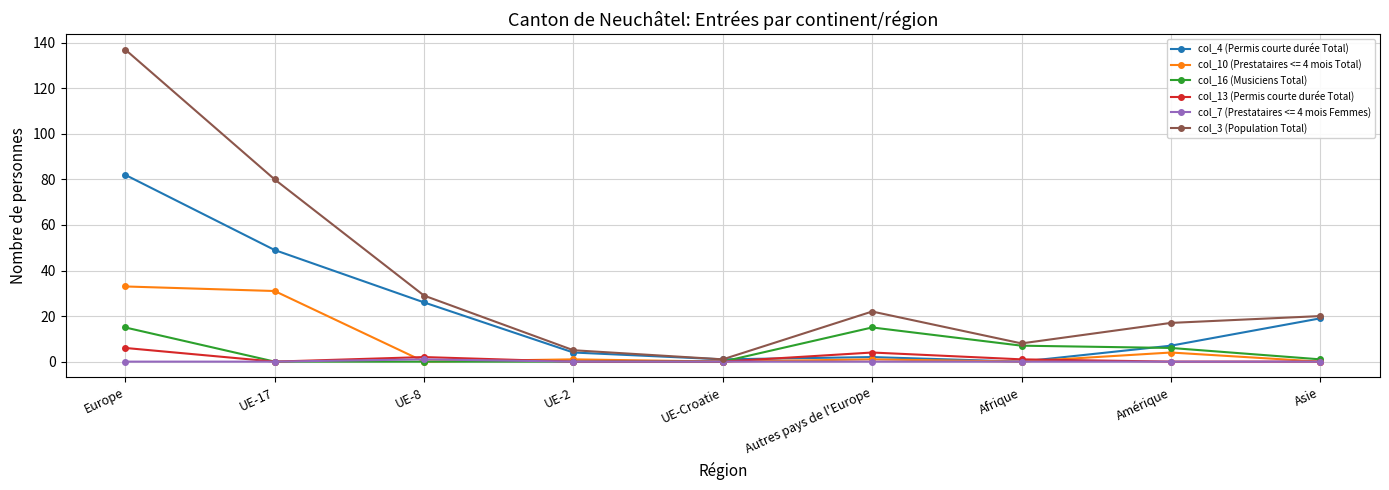

What position from the right is UE-8?

7